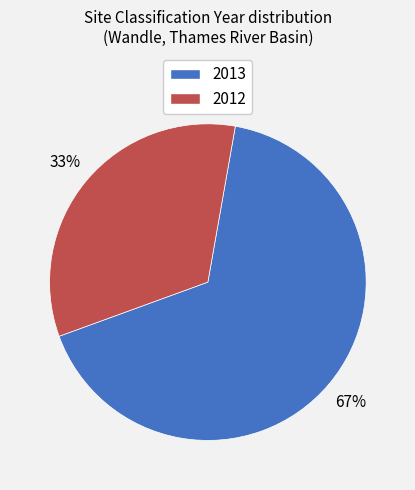

Is the sum of 2012 and 2013 greater than half?

Yes